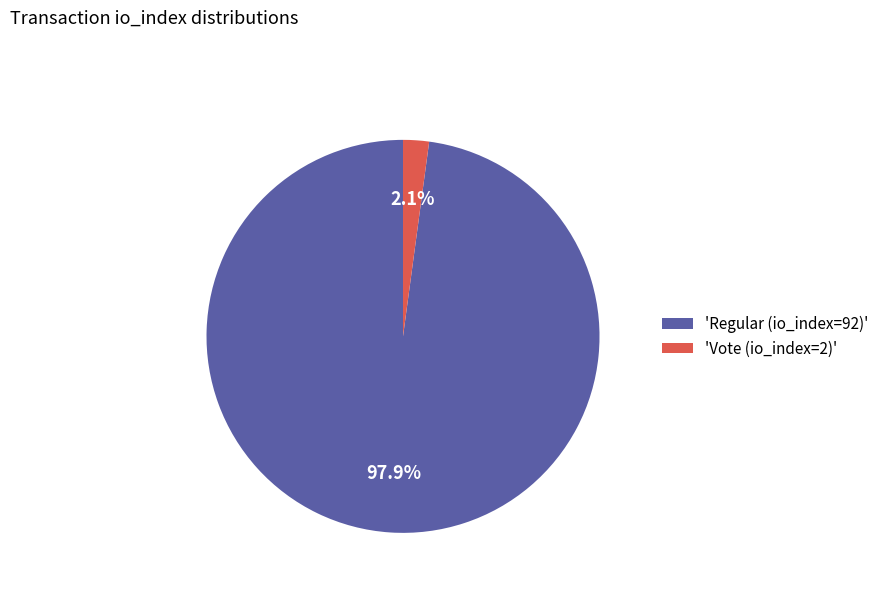

Is there a majority slice in this chart?

Yes